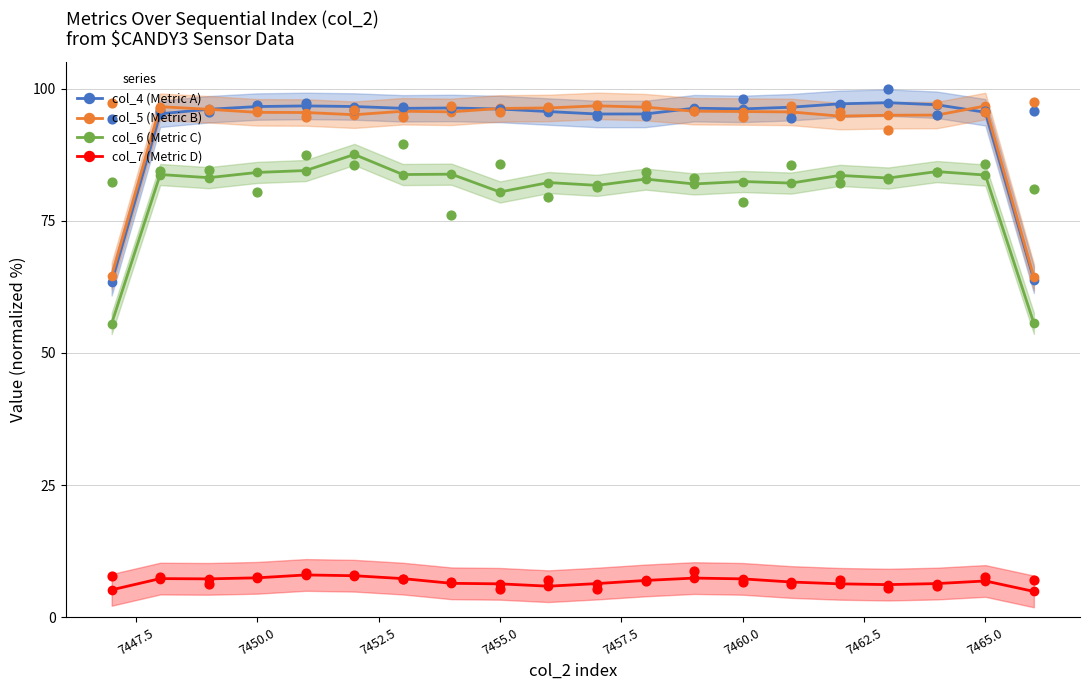

Which series reaches the maximum Y coordinate?

col_4 (Metric A)